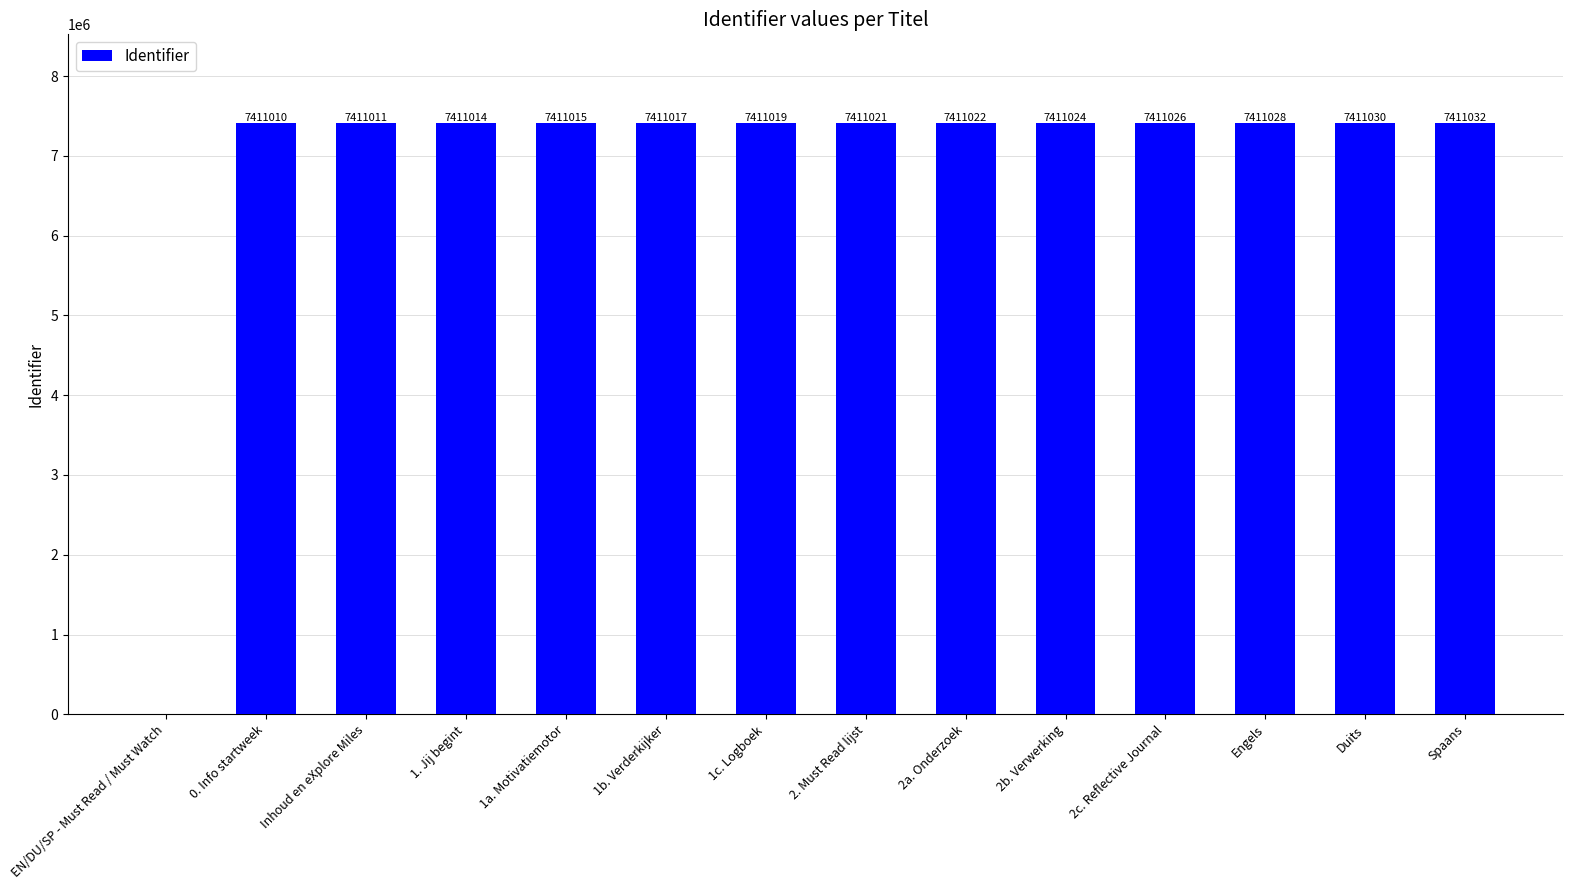

What is the approximate value at 2b. Verwerking?

7411024